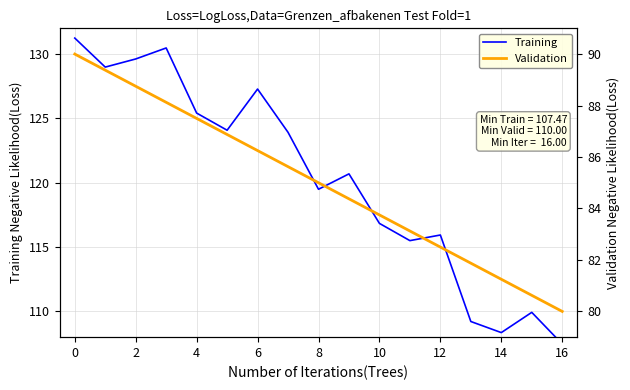

List the series in order of their peak value, lowest first.

Validation, Training